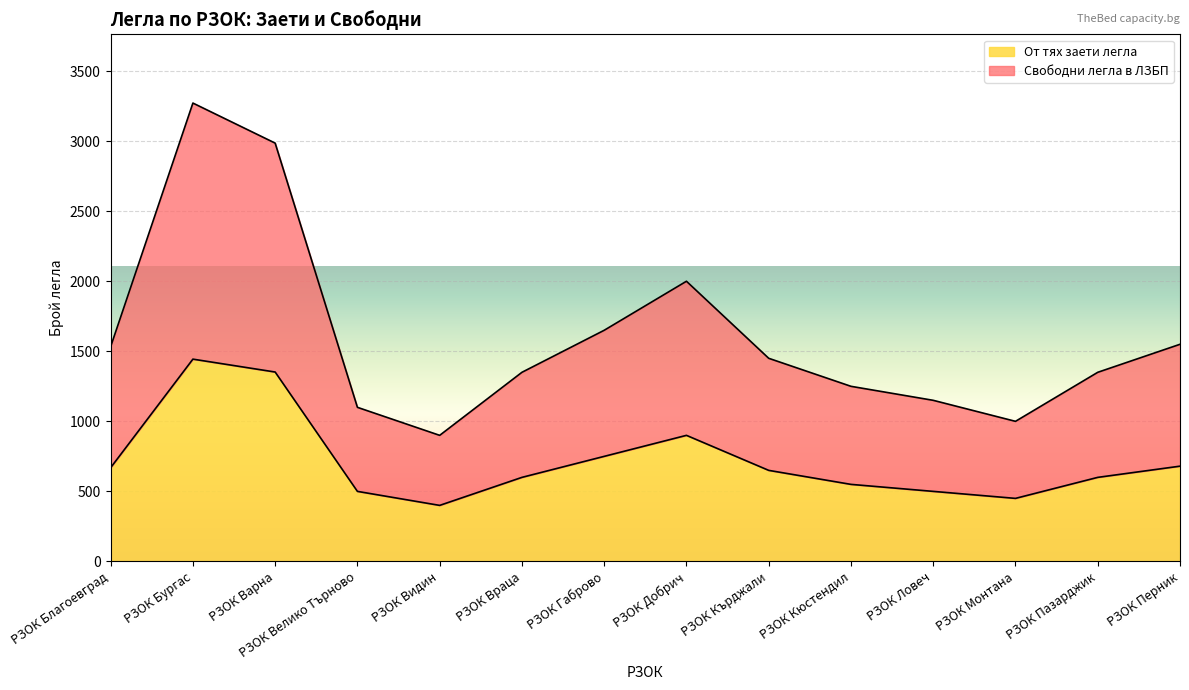

What is the minimum value for Свободни легла в ЛЗБП?

900